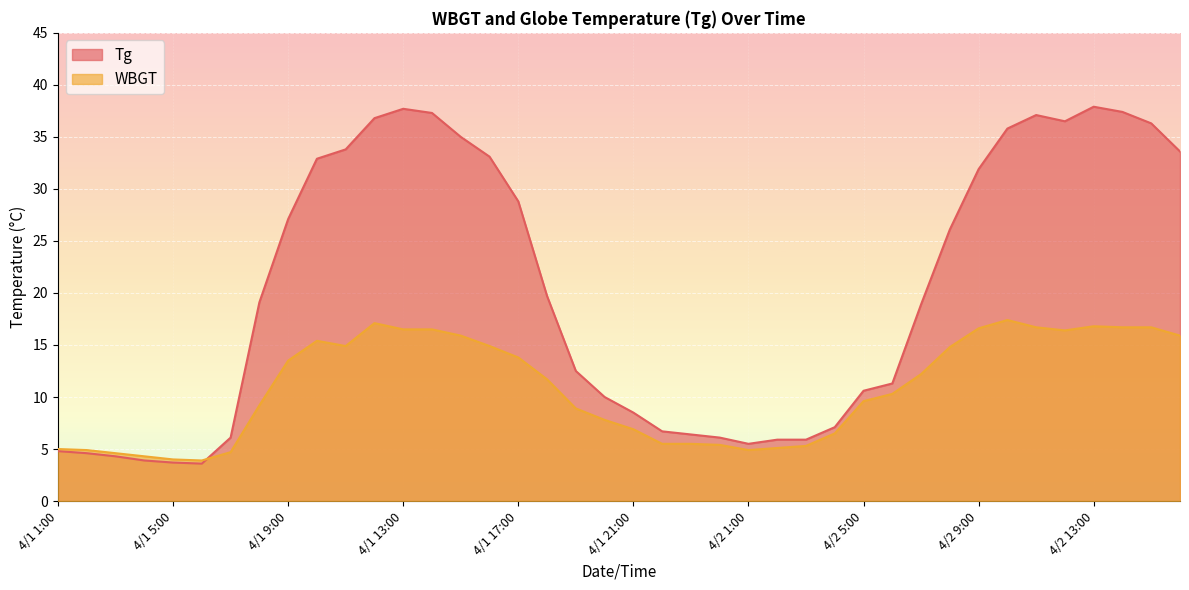

Reading left to right, what are all the values shown in this chart?

WBGT: 5.0	4.9	4.6	4.3	4.0	3.9	4.7	9.2	13.5	15.4	14.9	17.1	16.5	16.5	15.9	14.9	13.8	11.7	8.9	7.8	6.9	5.5	5.5	5.4	4.9	5.1	5.3	6.5	9.6	10.3	12.2	14.8	16.6	17.4	16.7	16.4	16.8	16.7	16.7	15.9
Tg: 4.8	4.6	4.3	3.9	3.7	3.6	6.1	19.1	27.1	32.9	33.8	36.8	37.7	37.3	35.0	33.1	28.8	19.7	12.5	10.0	8.5	6.7	6.4	6.1	5.5	5.9	5.9	7.1	10.6	11.3	18.9	26.1	31.9	35.8	37.1	36.5	37.9	37.4	36.3	33.6